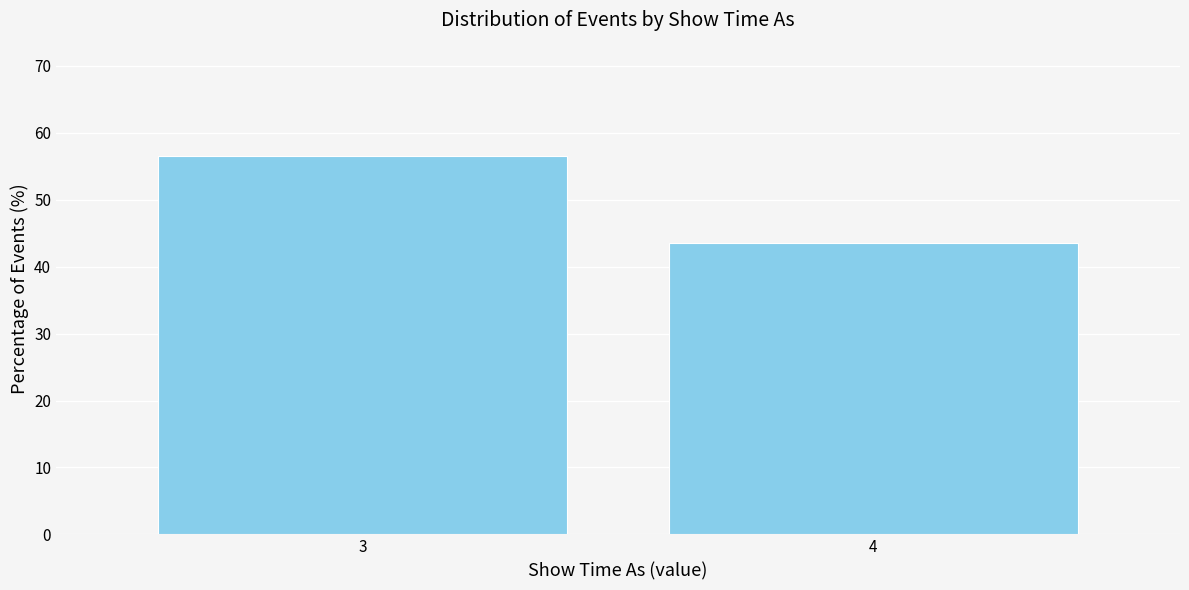

Reading right to left, extract all data points from this chart.

43.5	56.5